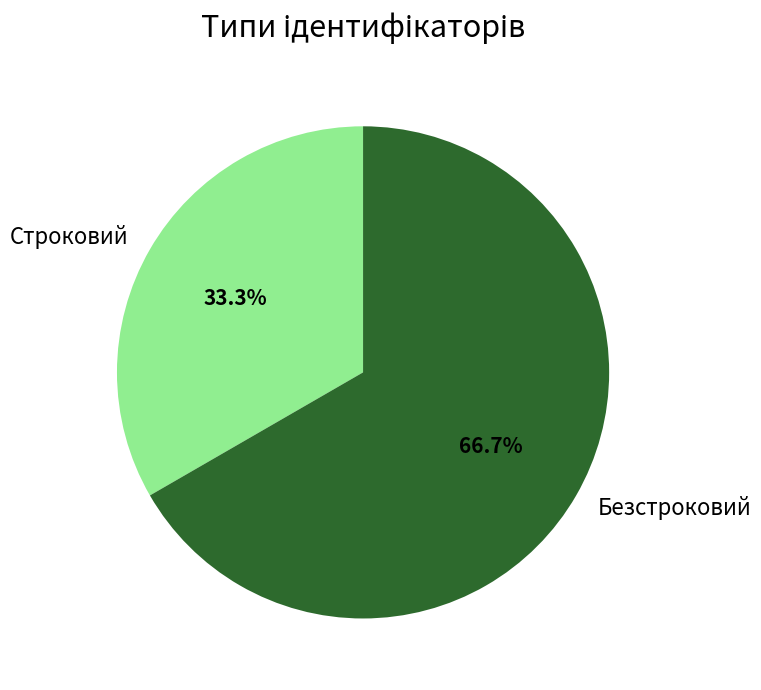

To the nearest percent, what is the combined percentage of Строковий and Безстроковий?

100%